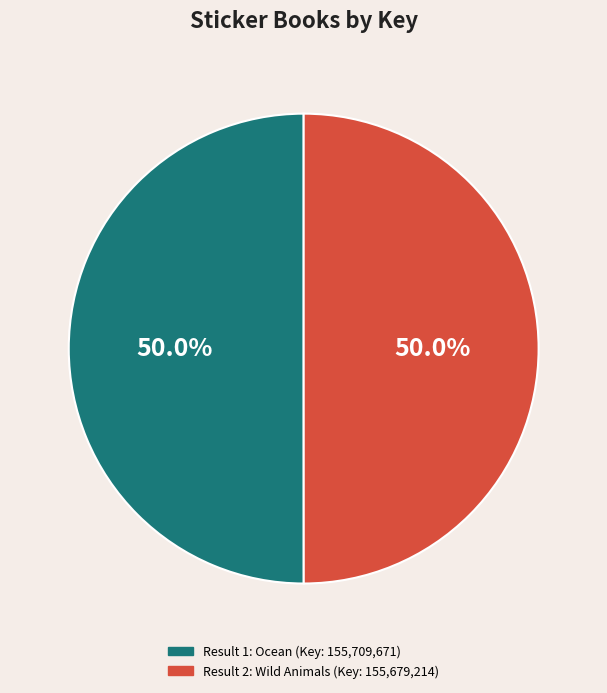

Rank the categories by value from highest to lowest.

1, 2